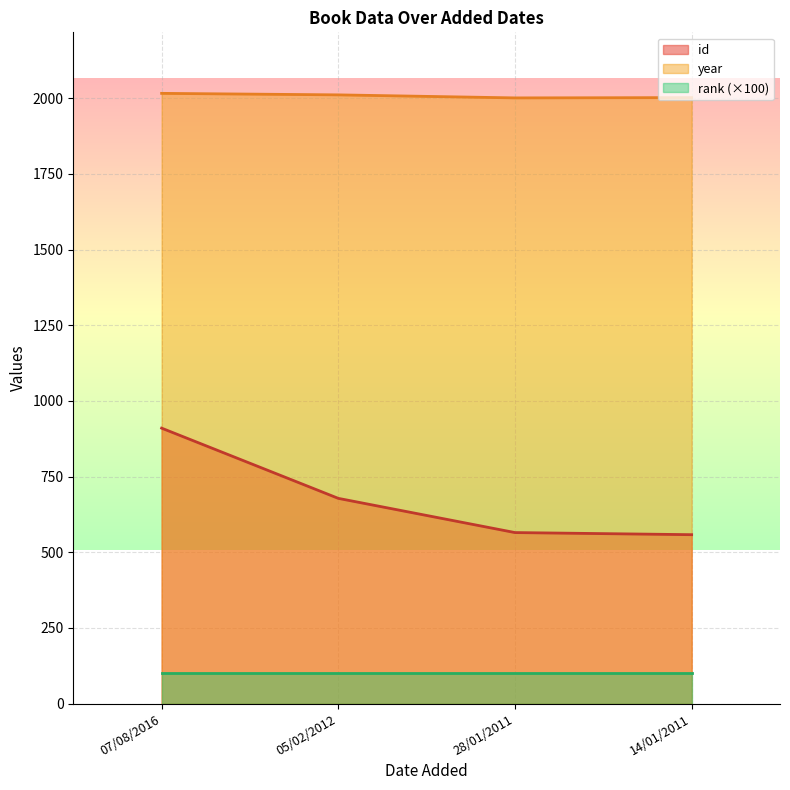

What is the label of the 3rd point from the right?

05/02/2012